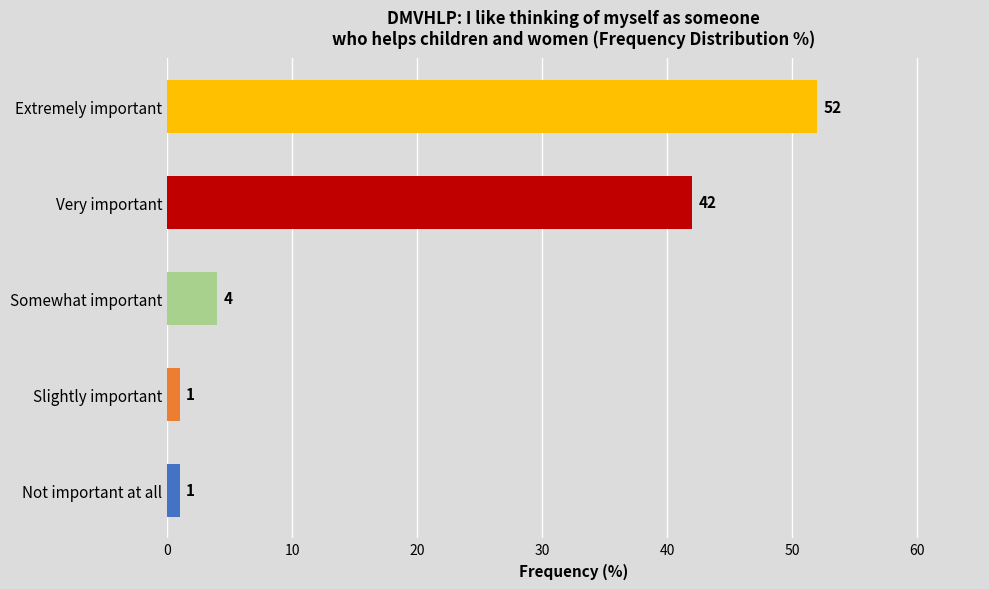

Reading top to bottom, transcribe all the data shown in this chart.

Extremely important=52	Very important=42	Somewhat important=4	Slightly important=1	Not important at all=1